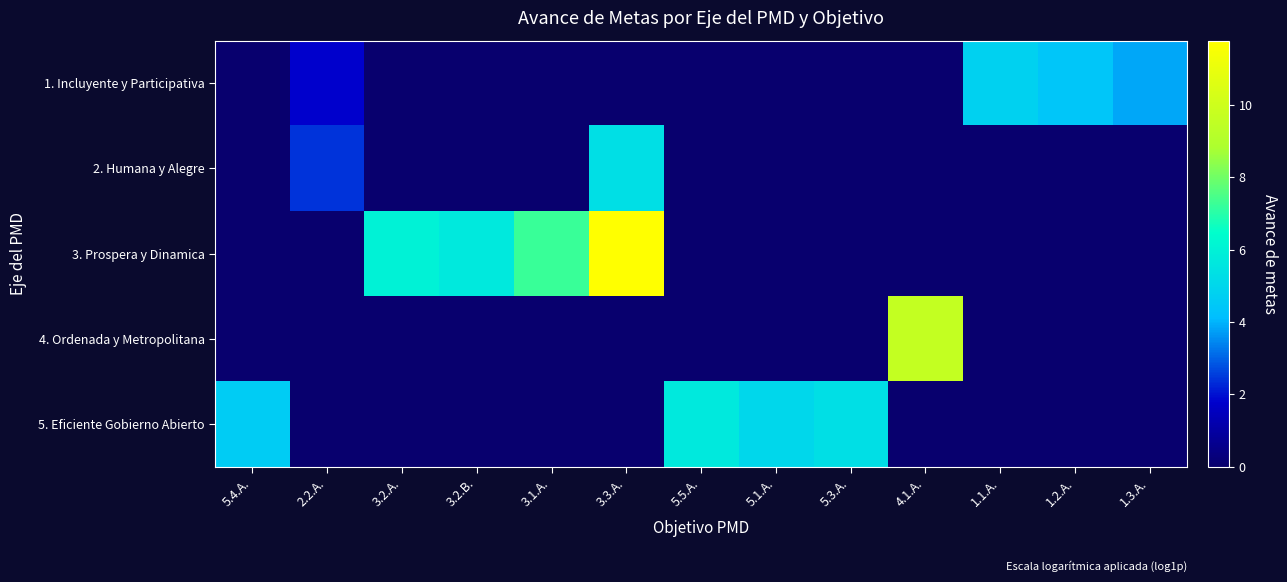

At 1.3.A., list the series in order from largest to smallest.

1. Incluyente y Participativa, 2. Humana y Alegre, 3. Prospera y Dinamica, 4. Ordenada y Metropolitana, 5. Eficiente Gobierno Abierto